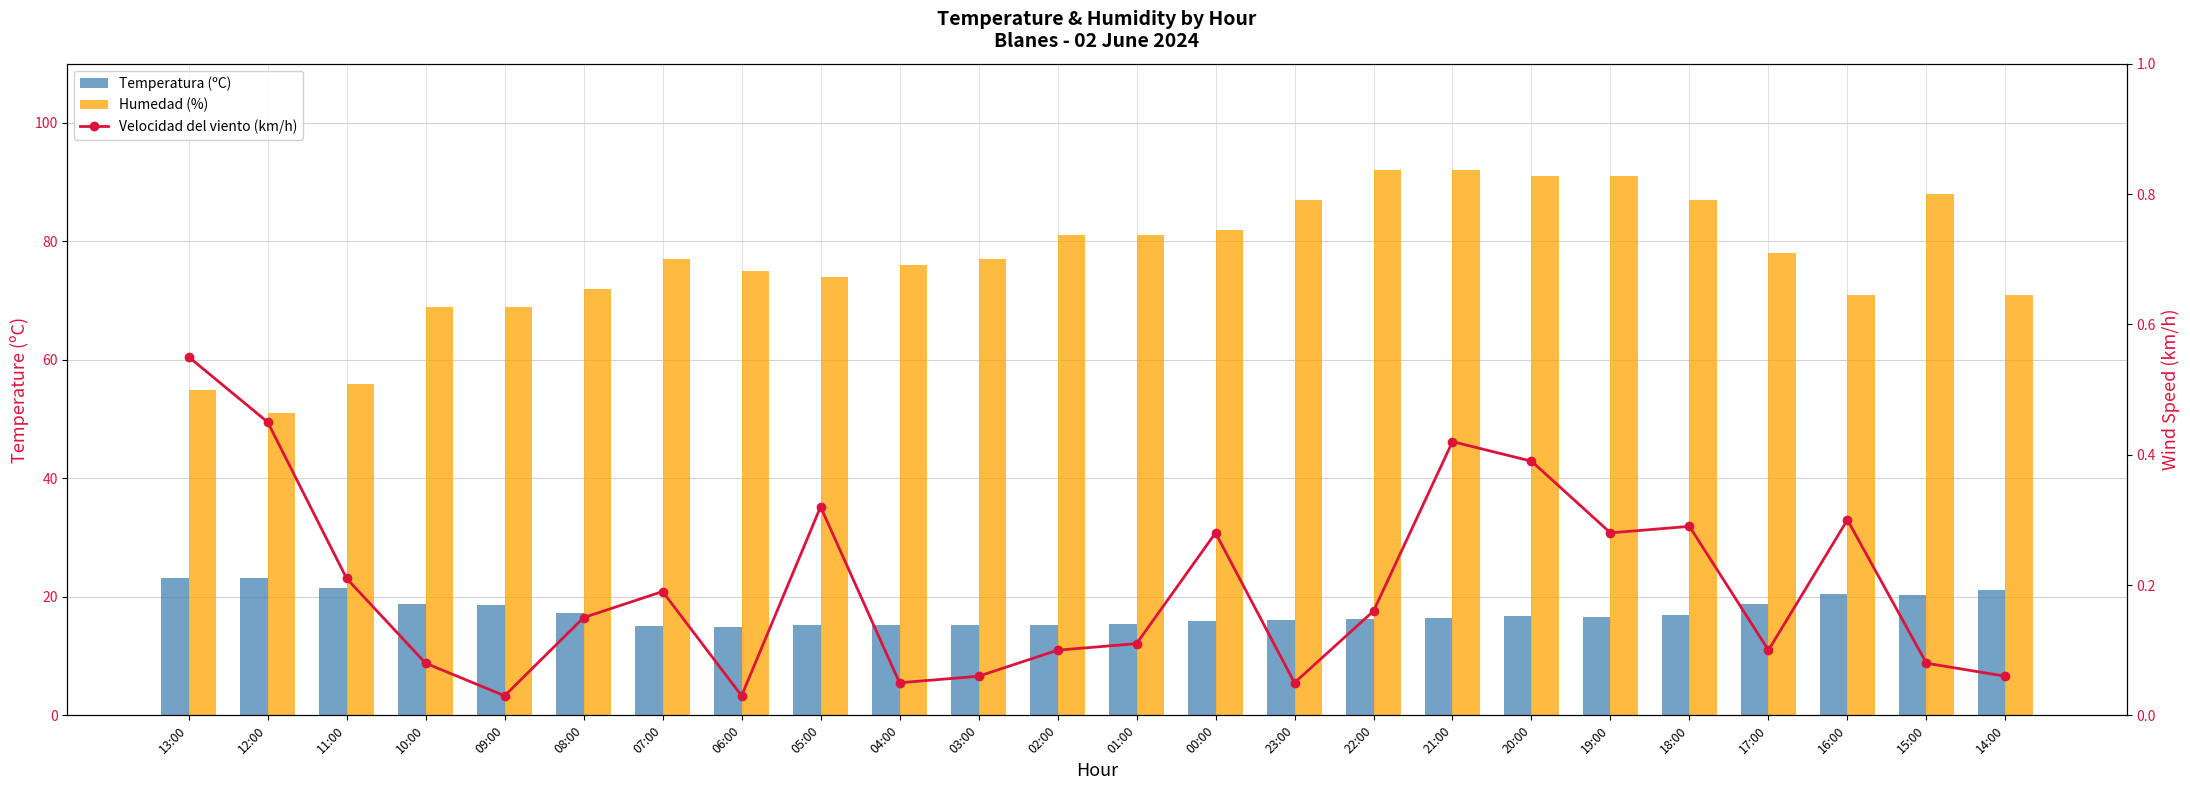

Reading left to right, list all the values displayed in this chart.

Temperatura (ºC): 13:00=23.2	12:00=23.2	11:00=21.5	10:00=18.8	09:00=18.7	08:00=17.2	07:00=15.1	06:00=14.9	05:00=15.2	04:00=15.3	03:00=15.3	02:00=15.2	01:00=15.5	00:00=15.9	23:00=16.1	22:00=16.3	21:00=16.4	20:00=16.8	19:00=16.6	18:00=16.9	17:00=18.8	16:00=20.4	15:00=20.3	14:00=21.1
Humedad (%): 13:00=55.0	12:00=51.0	11:00=56.0	10:00=69.0	09:00=69.0	08:00=72.0	07:00=77.0	06:00=75.0	05:00=74.0	04:00=76.0	03:00=77.0	02:00=81.0	01:00=81.0	00:00=82.0	23:00=87.0	22:00=92.0	21:00=92.0	20:00=91.0	19:00=91.0	18:00=87.0	17:00=78.0	16:00=71.0	15:00=88.0	14:00=71.0
Velocidad del viento (km/h): 13:00=0.6	12:00=0.5	11:00=0.2	10:00=0.1	09:00=0.0	08:00=0.1	07:00=0.2	06:00=0.0	05:00=0.3	04:00=0.1	03:00=0.1	02:00=0.1	01:00=0.1	00:00=0.3	23:00=0.1	22:00=0.2	21:00=0.4	20:00=0.4	19:00=0.3	18:00=0.3	17:00=0.1	16:00=0.3	15:00=0.1	14:00=0.1